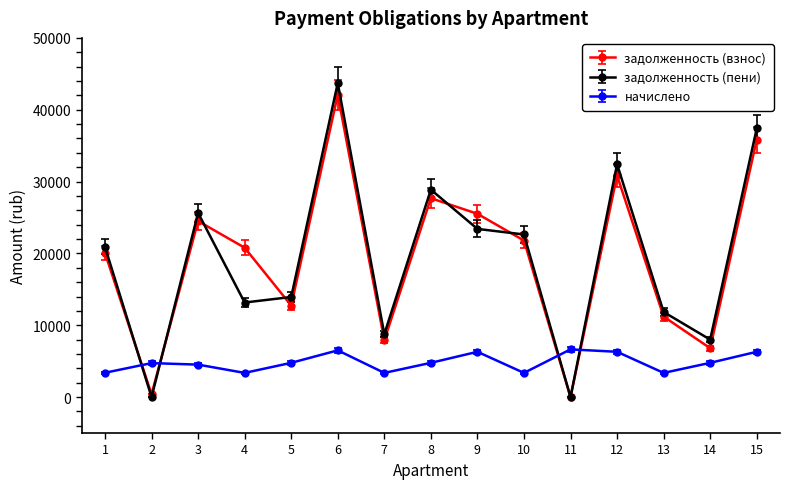

How many series are shown in this chart?

3